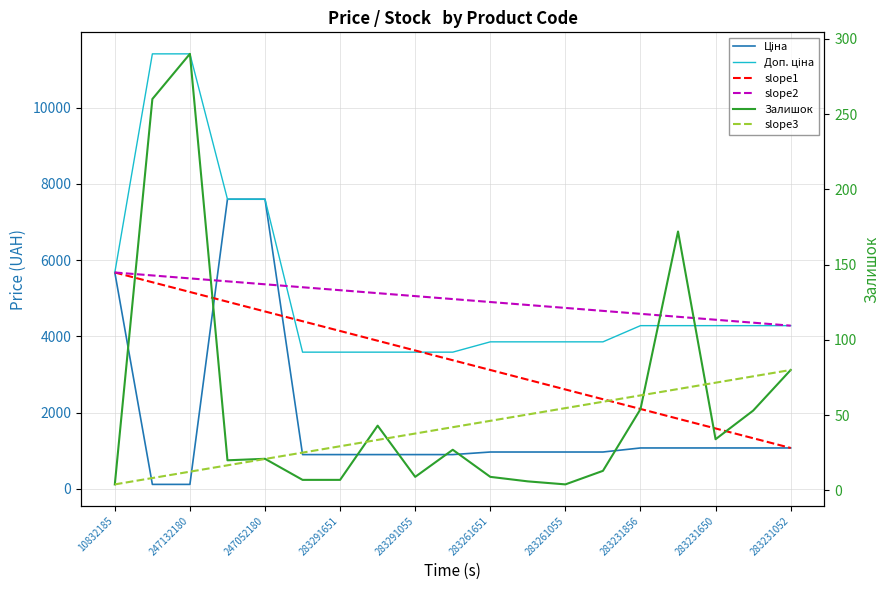

Rank the series by their maximum value, from lowest to highest.

slope3, Залишок, slope1, slope2, Ціна, Доп. ціна